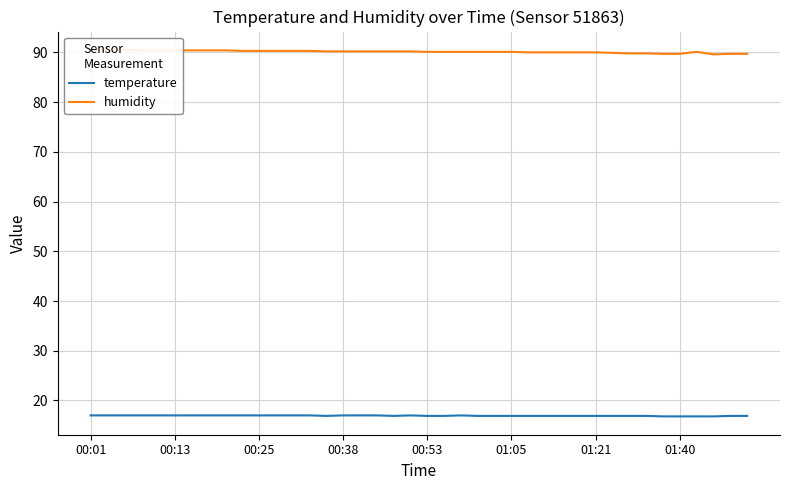

At how many categories does at least one series exceed 69?

40